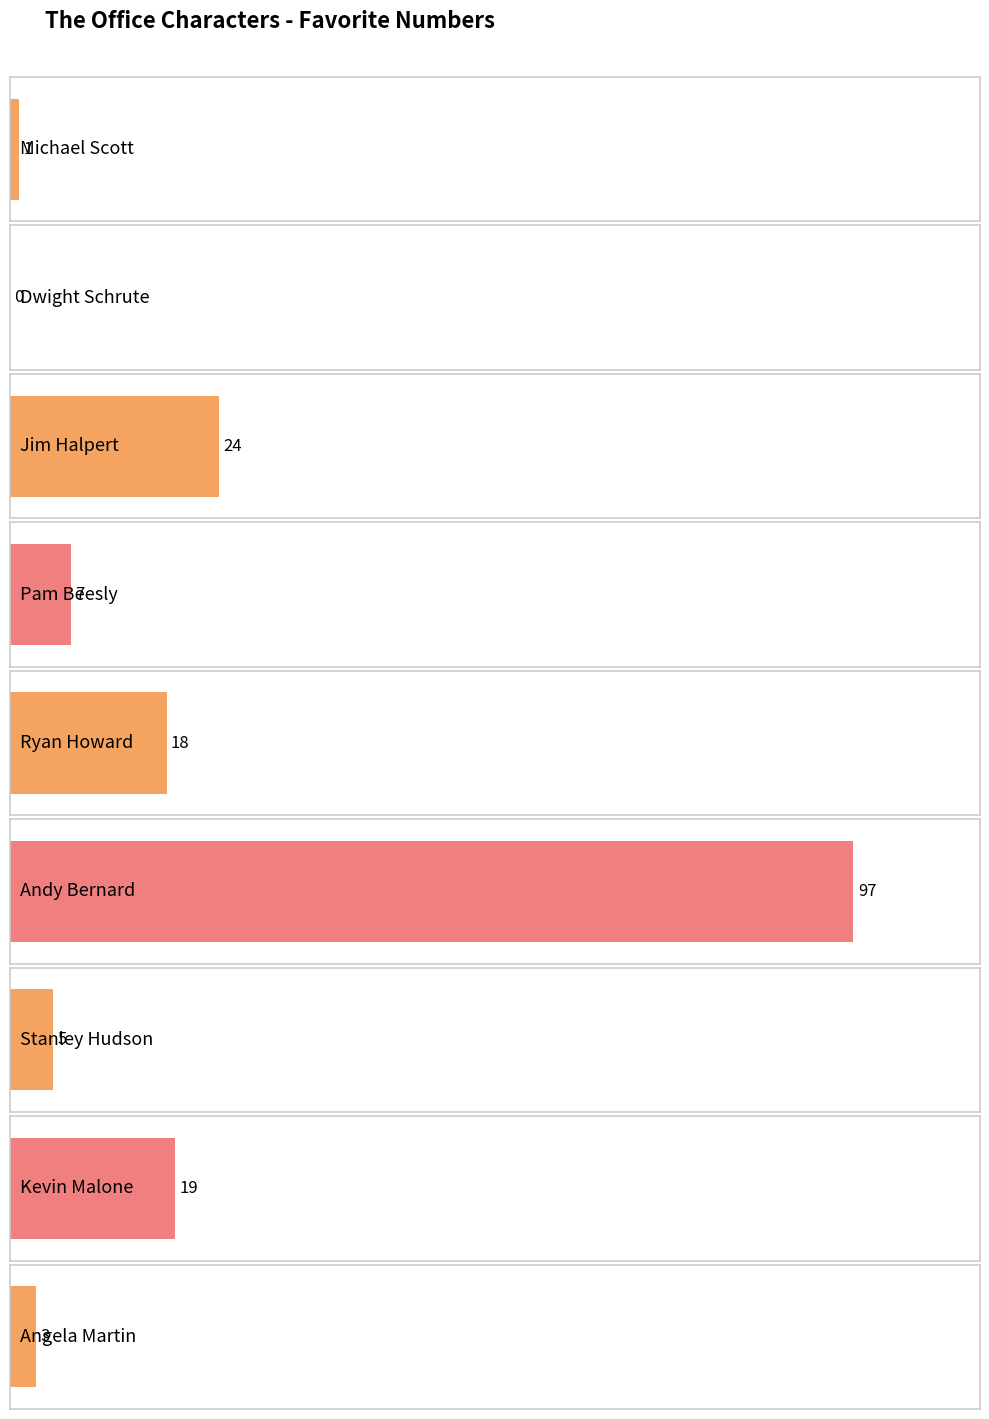

How many data points are less than 7?

4